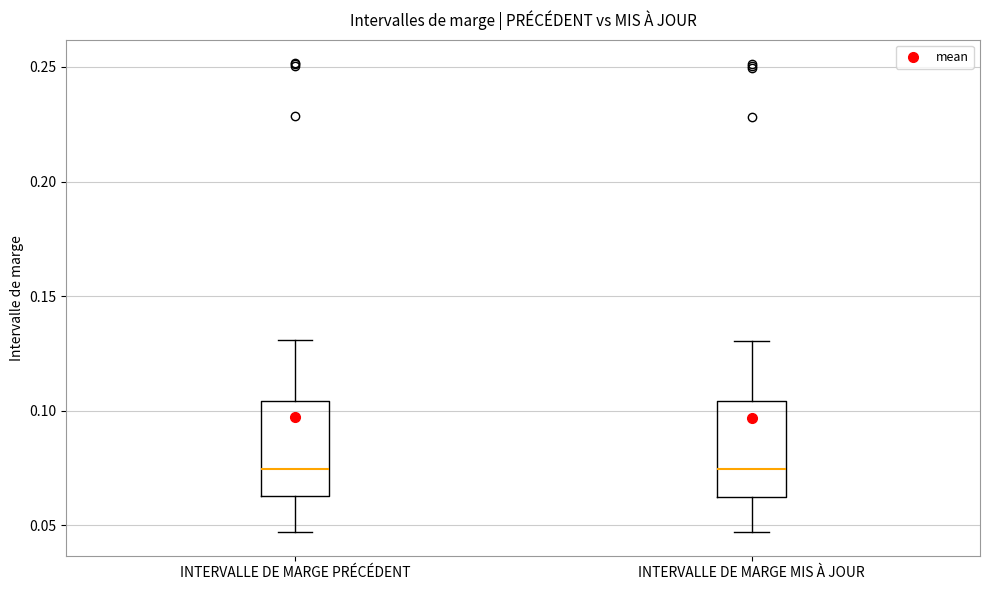

Reading left to right, read every box against the y-axis: the position of its median line, the range the box covers, and the ends of its whiskers. The values are not printed on the chart, so give them approximately, as read against the axis.

INTERVALLE DE MARGE PRÉCÉDENT: median 0.075, box 0.065 to 0.105, whiskers 0.045 to 0.130
INTERVALLE DE MARGE MIS À JOUR: median 0.075, box 0.065 to 0.105, whiskers 0.045 to 0.130